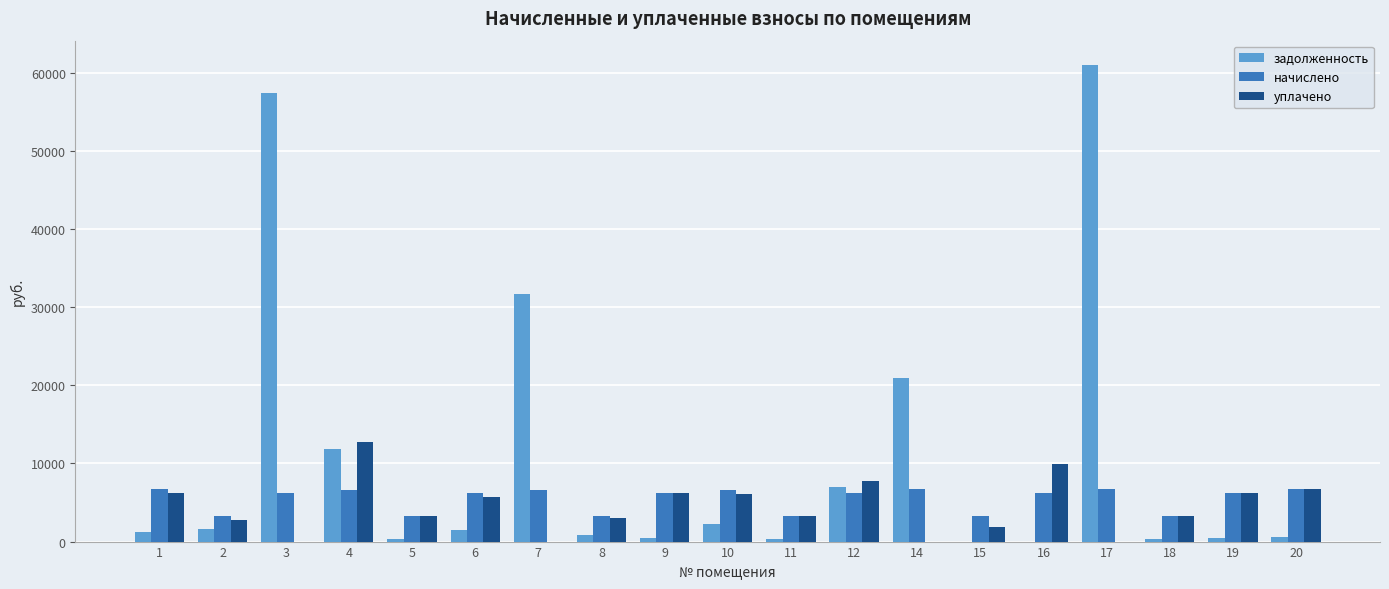

The value of уплачено at 3 is 0.0. True or false?

True